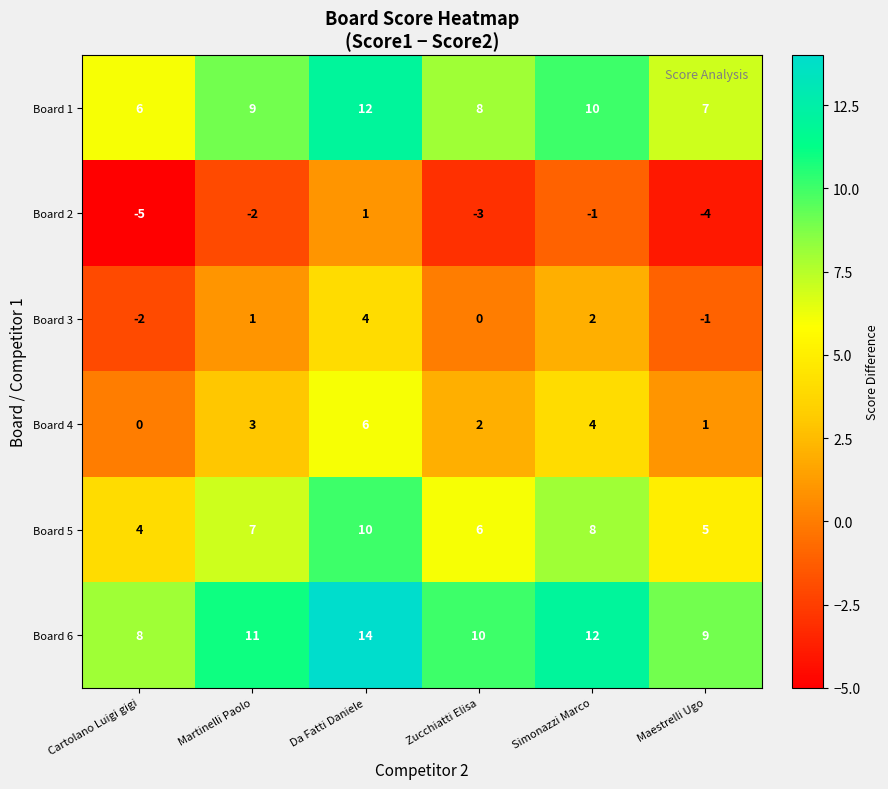

What is the spread (max minus min) of values at Maestrelli Ugo?

13